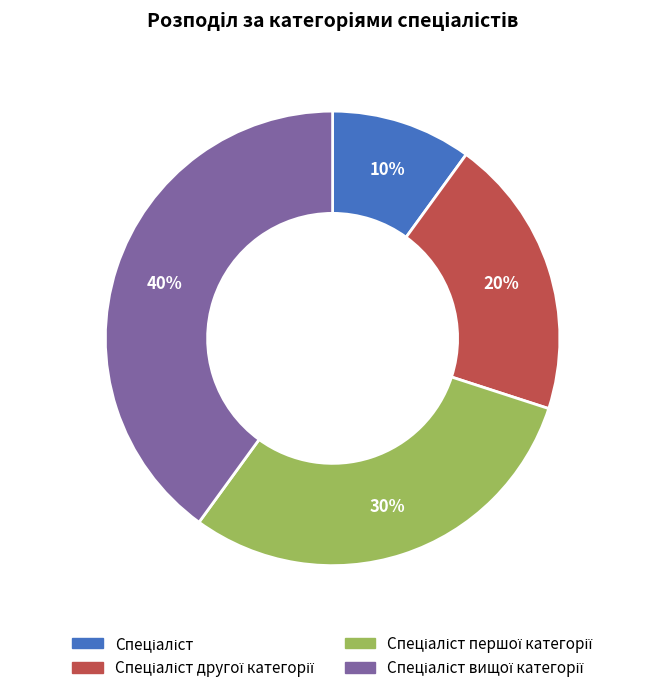

Is there a majority slice in this chart?

No